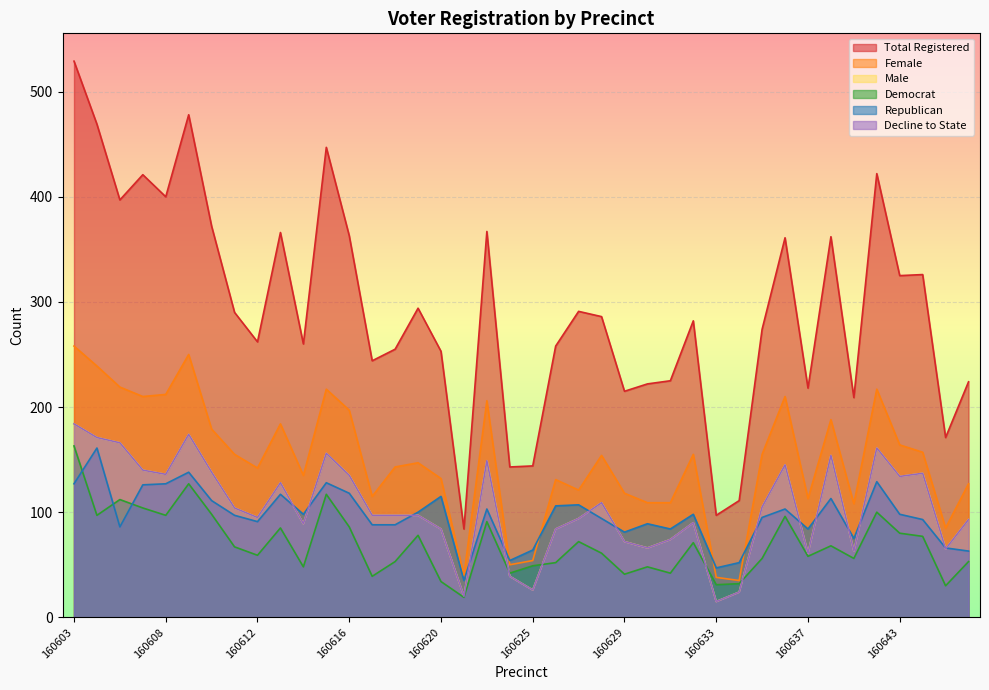

How many interior local peaks does the rep series have?

12